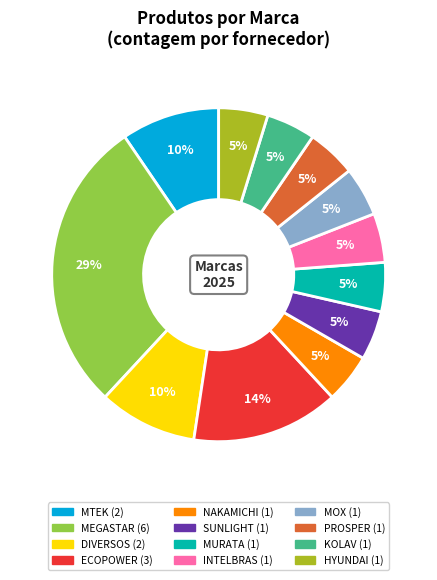

Which has a higher value, DIVERSOS or MEGASTAR?

MEGASTAR